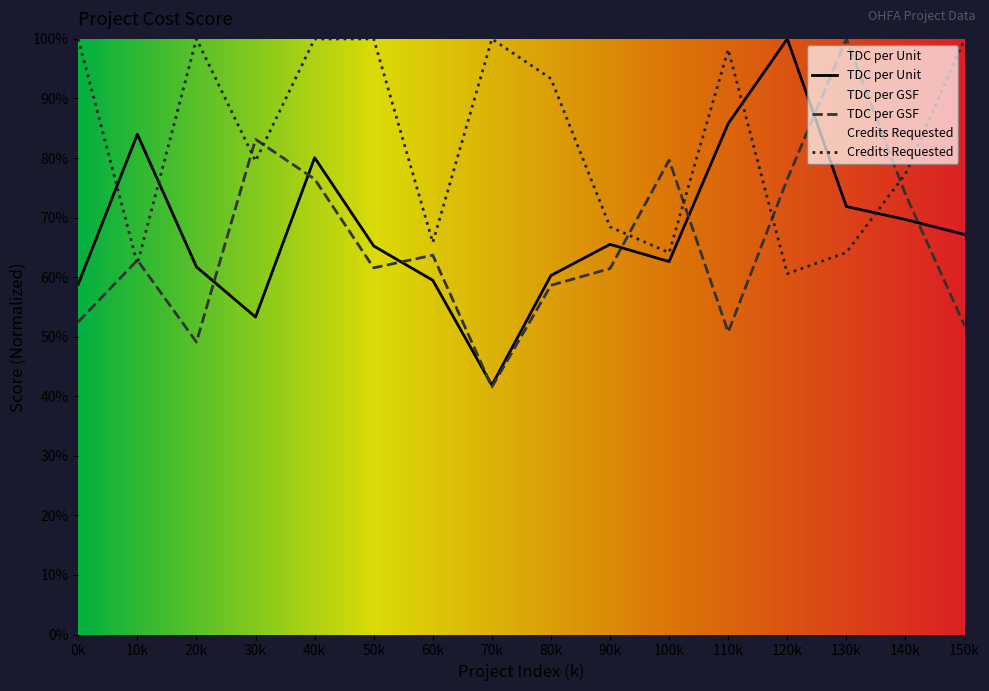

The TDC per Unit series shows 125.1 at 40k. True or false?

False